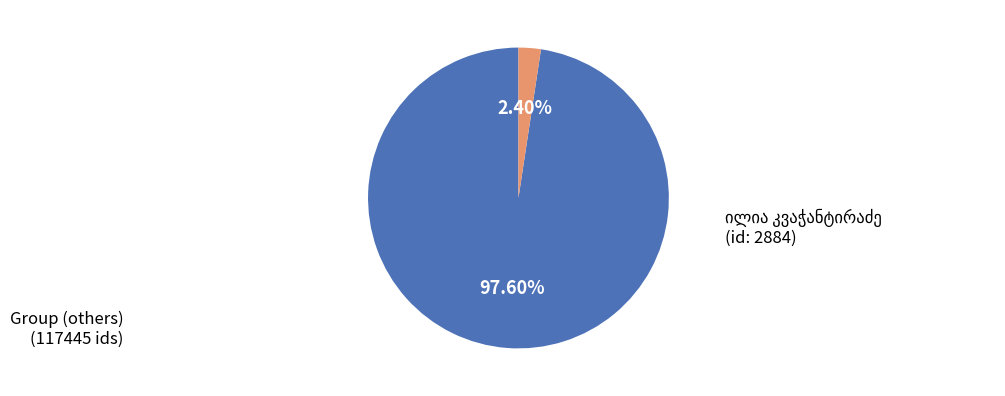

Is there any slice that represents more than half of the pie?

Yes